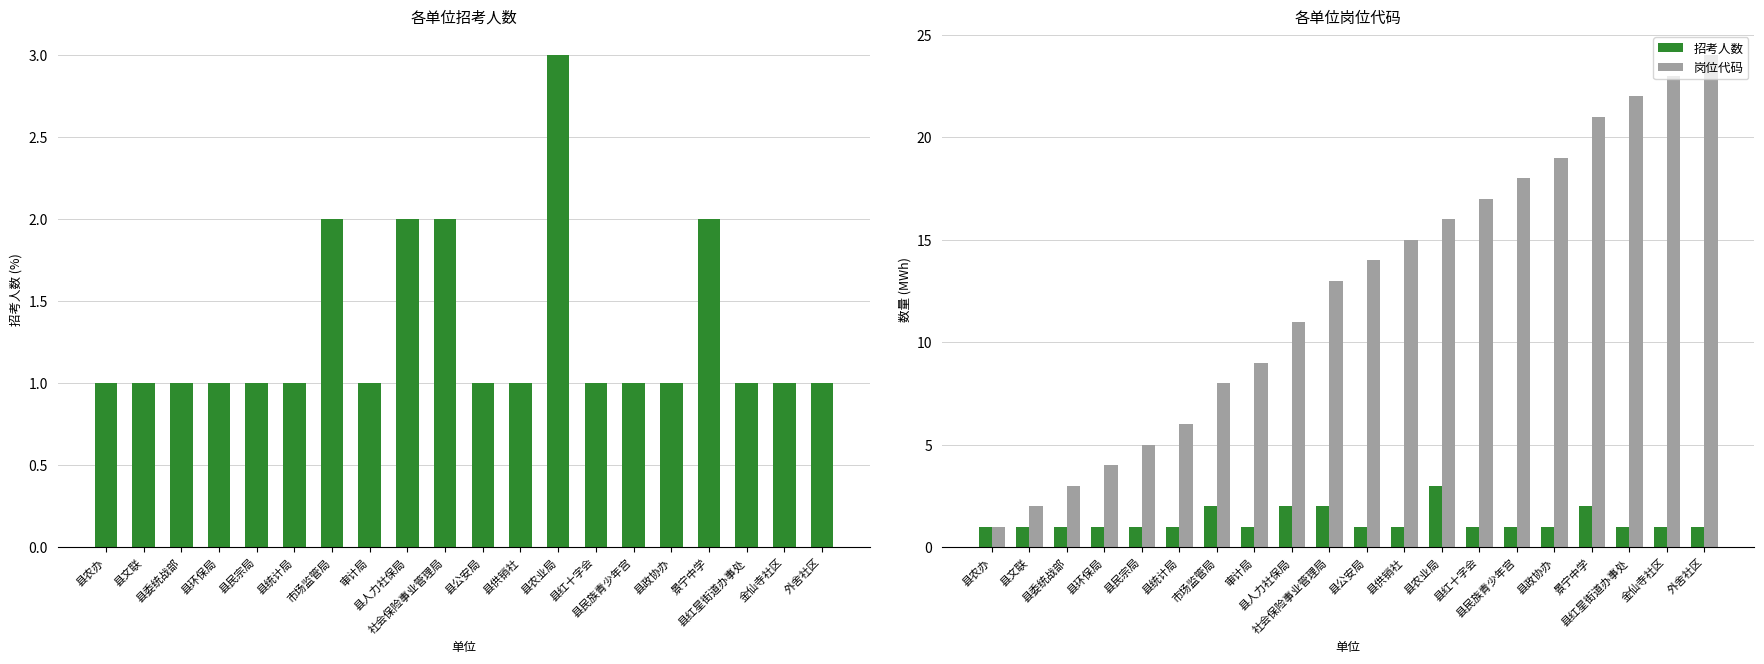

At which label does 岗位代码 first exceed 14?

县供销社